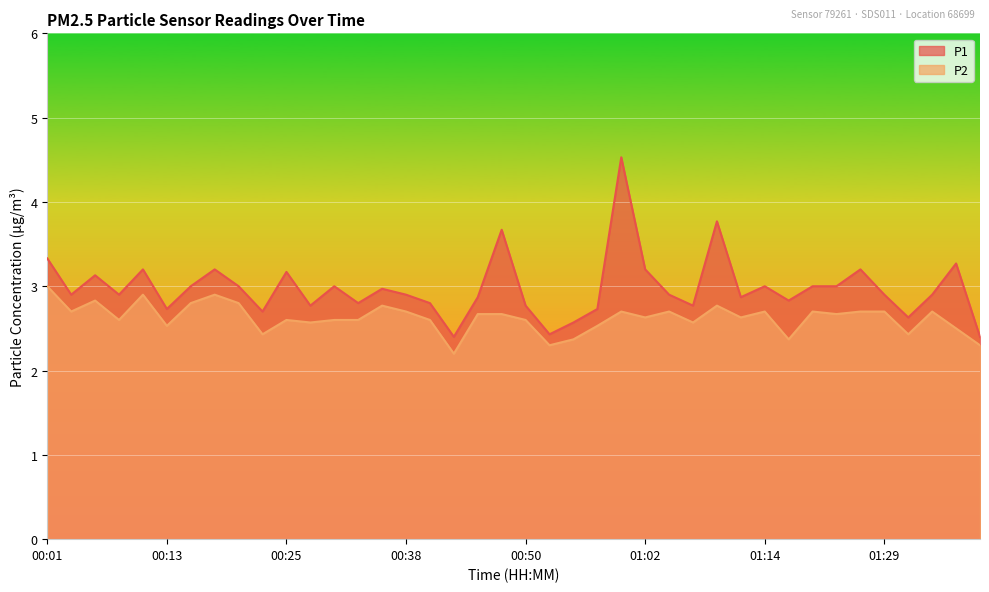

Does the chart display data point markers on the line(s)?

No